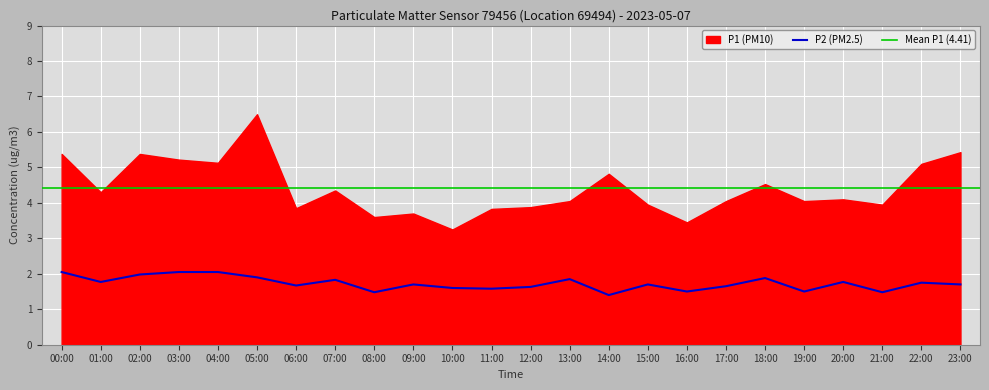

What is the value of the P2 point at the 5th from the left?

2.0